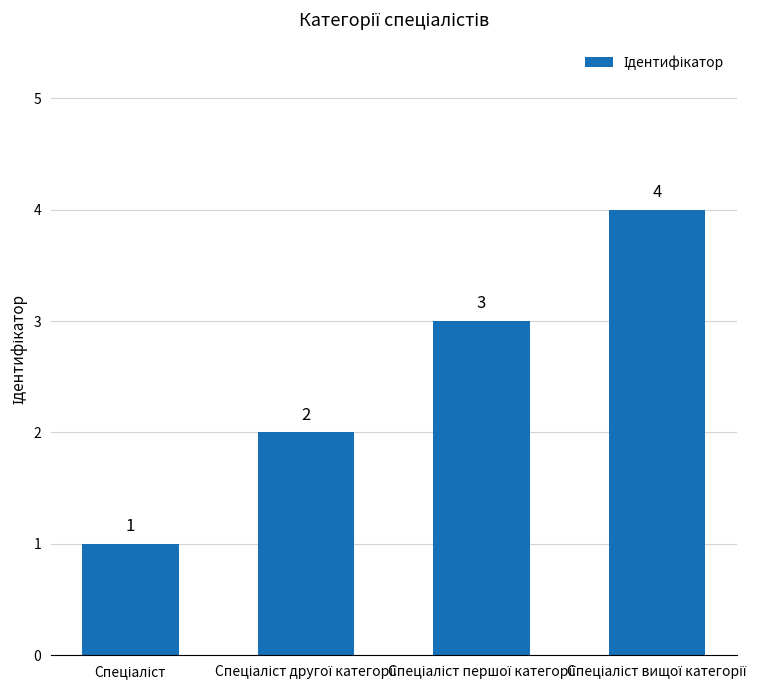

What is the value of the 1st bar from the left?

1